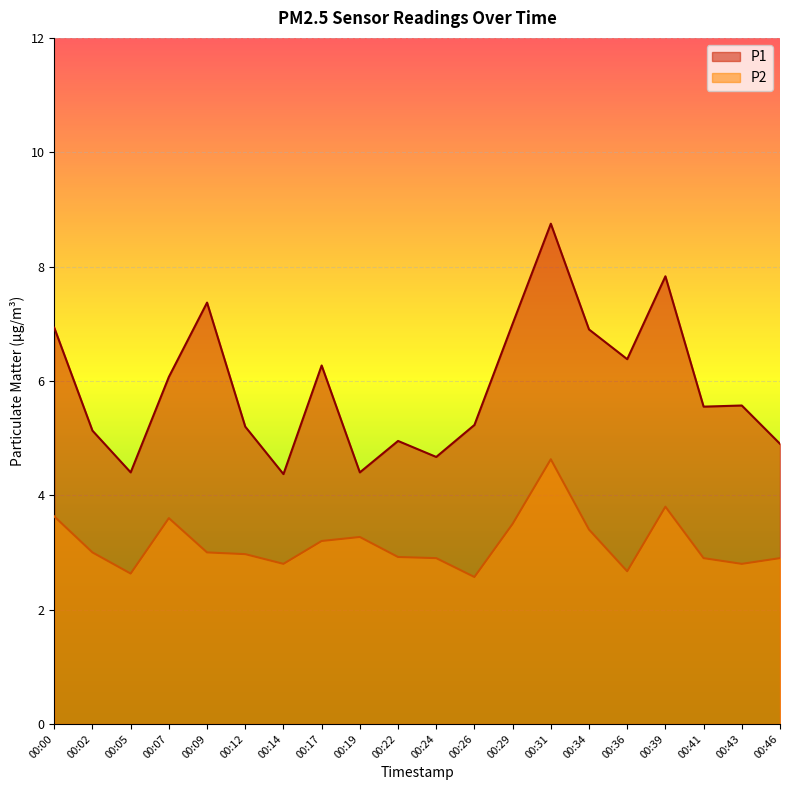

What is the difference between the maximum and minimum values in the P1 series?

4.4